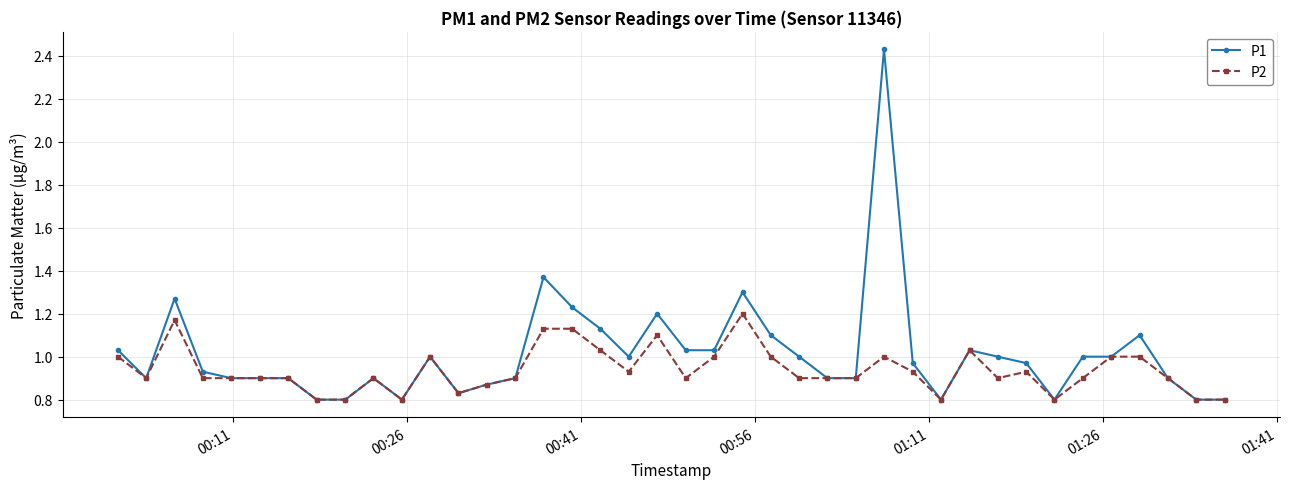

Which series has the largest range (max minus min)?

P1